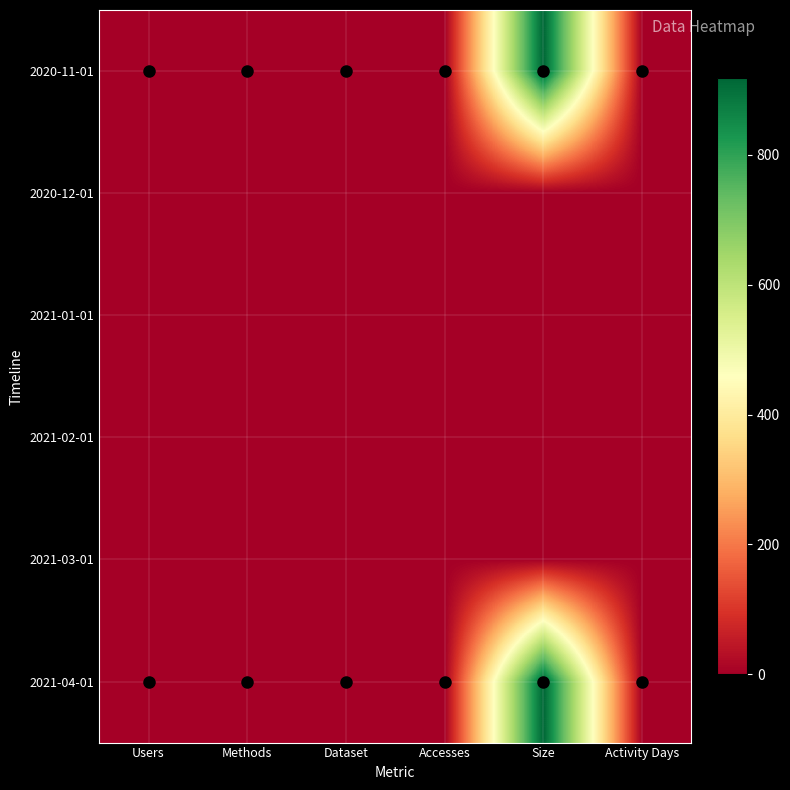

At how many categories does at least one series exceed 852?

1